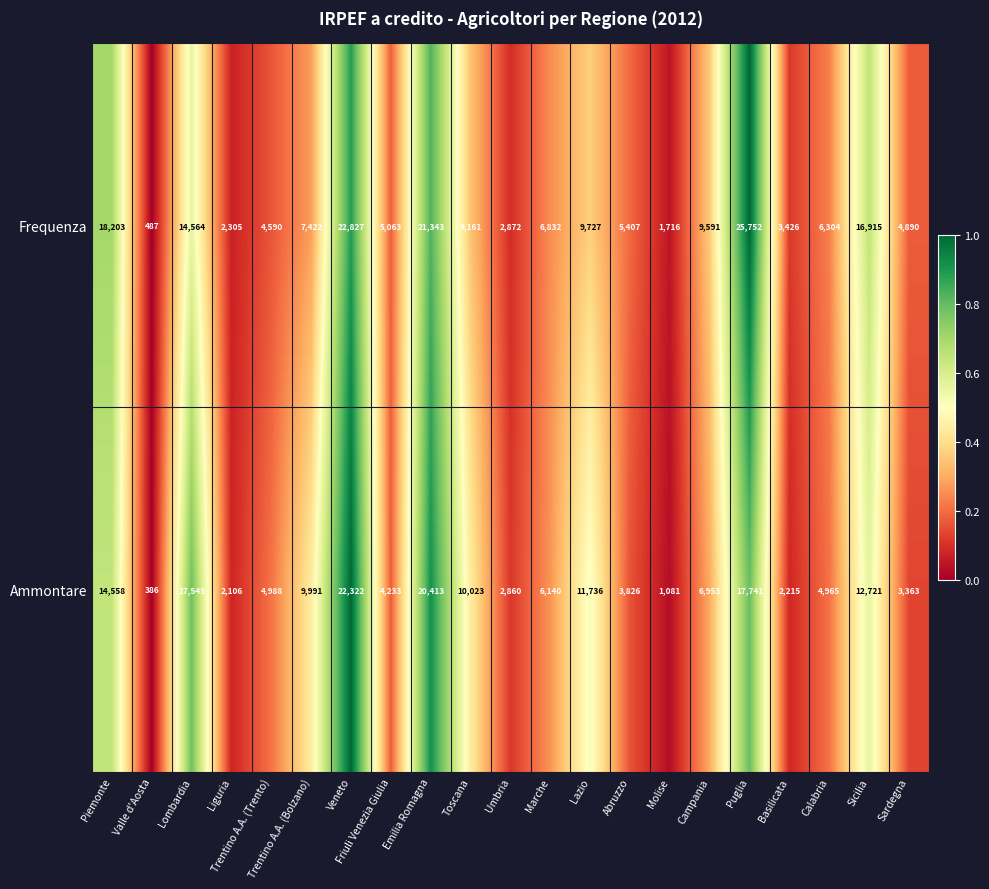

List the labels in order of Frequenza value, largest first.

Puglia, Veneto, Emilia Romagna, Piemonte, Sicilia, Lombardia, Lazio, Campania, Toscana, Trentino A.A. (Bolzano), Marche, Calabria, Abruzzo, Friuli Venezia Giulia, Sardegna, Trentino A.A. (Trento), Basilicata, Umbria, Liguria, Molise, Valle d'Aosta